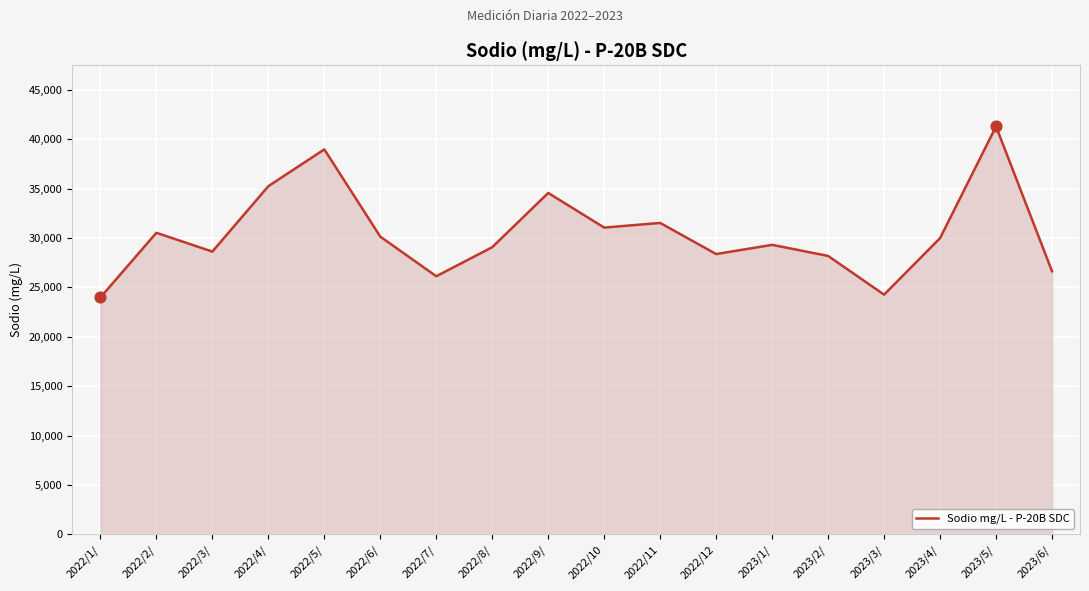

What is the ratio of the value at 2022/12 to the value at 2022/1/?

1.2